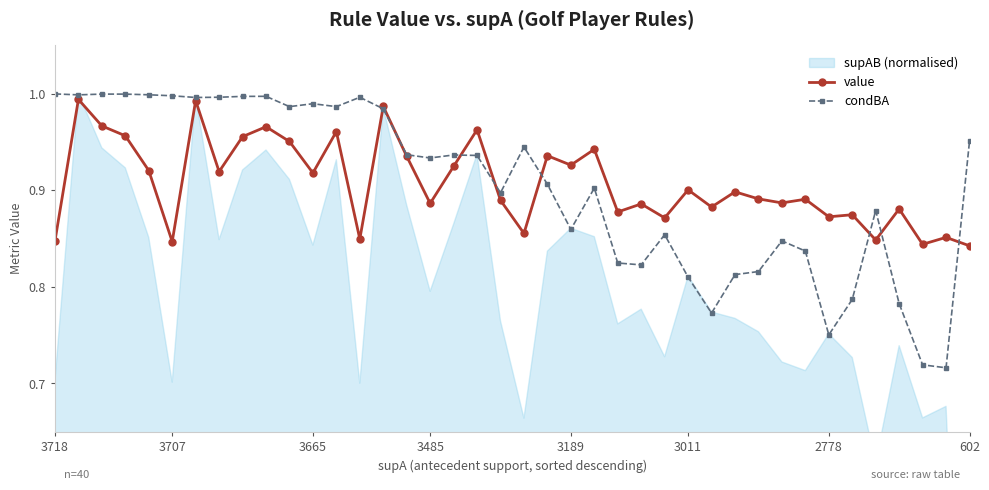

What is the sum of all condBA values?

36.2